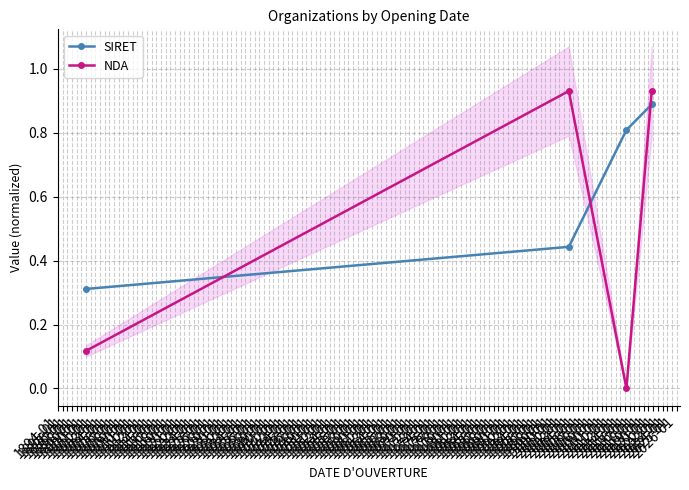

True or false: SIRET has more than 2 points higher than both neighbors.

False